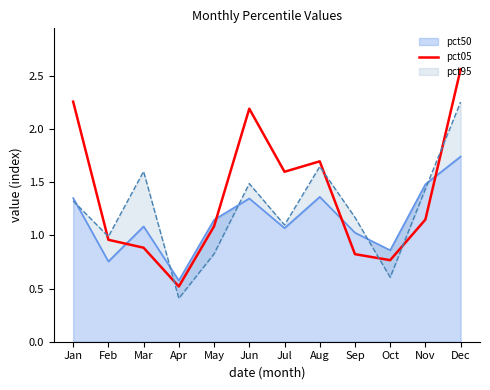

What is the average value?

1.4